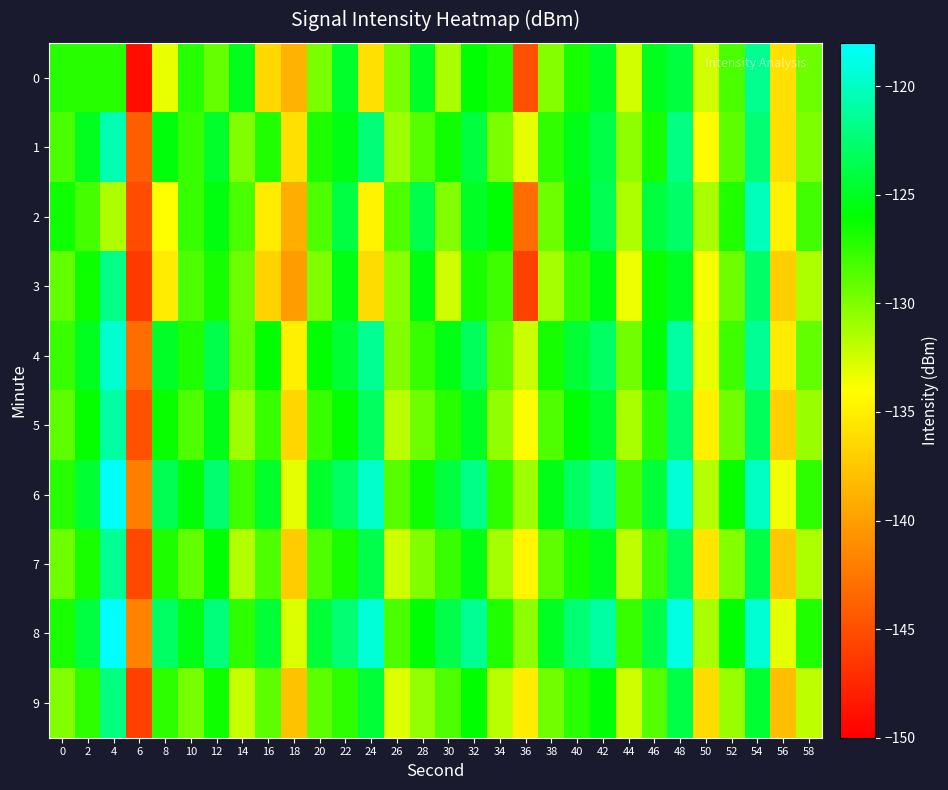

Between 20 and 12, which is larger?

12